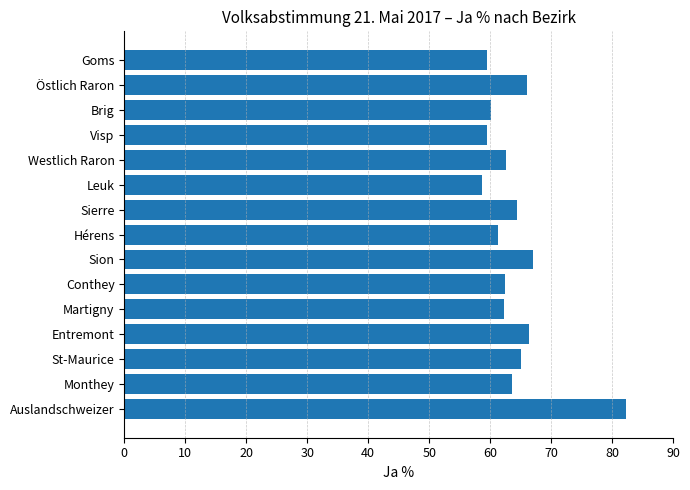

What is the smallest value displayed?

58.7